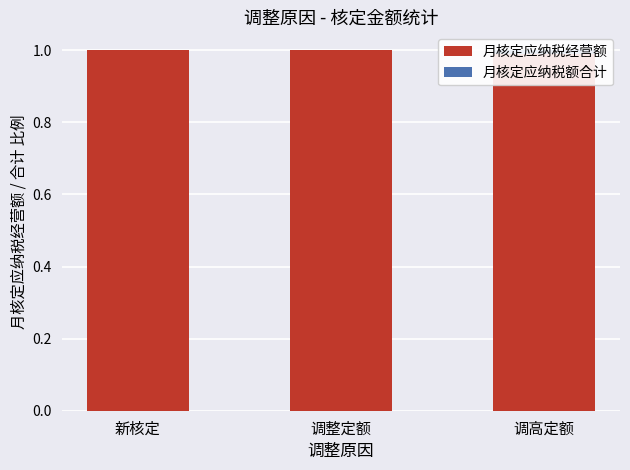

At which label is 月核定应纳税额合计 closest to 0?

新核定